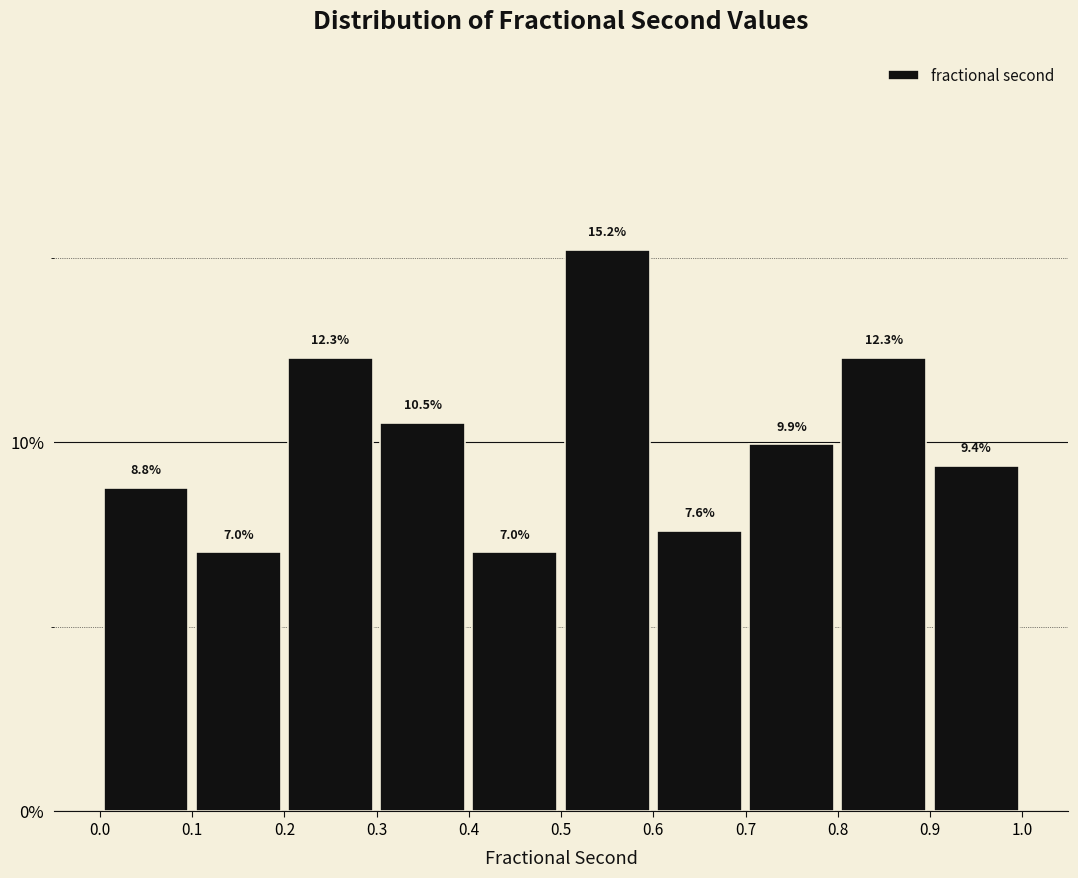

Reading left to right, transcribe this chart: for each bar, give the range it covers on the x-axis and its height.

0.0 to 0.1: 8.8
0.1 to 0.2: 7.0
0.2 to 0.3: 12.3
0.3 to 0.4: 10.5
0.4 to 0.5: 7.0
0.5 to 0.6: 15.2
0.6 to 0.7: 7.6
0.7 to 0.8: 9.9
0.8 to 0.9: 12.3
0.9 to 1.0: 9.4